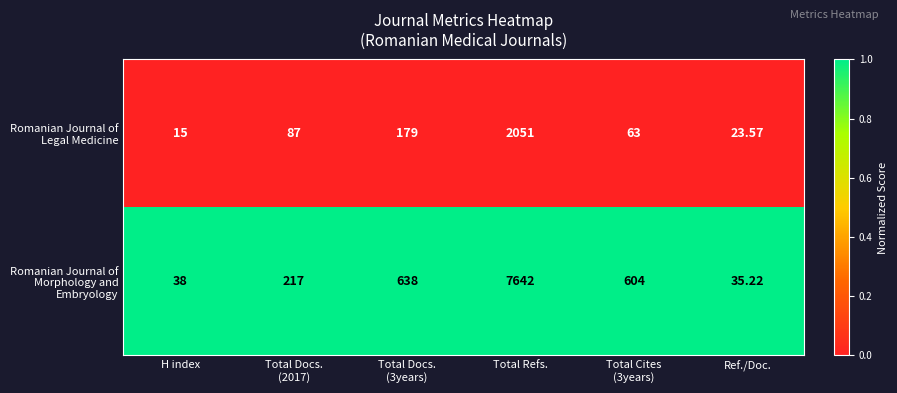

What is the difference between the highest and lowest values at Total Cites
(3years)?

541.0